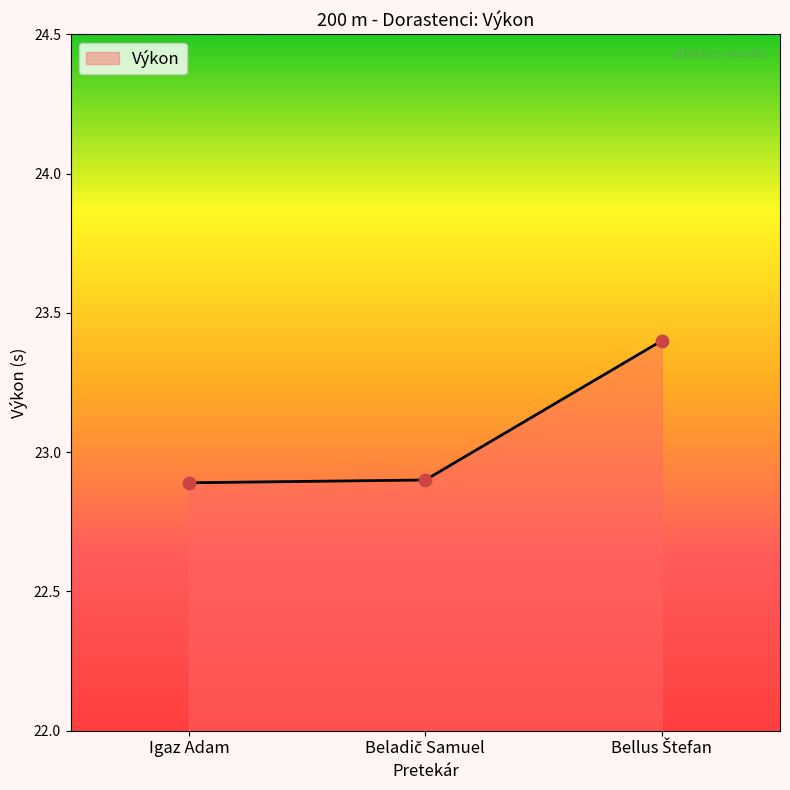

What is the greatest value displayed?

23.4